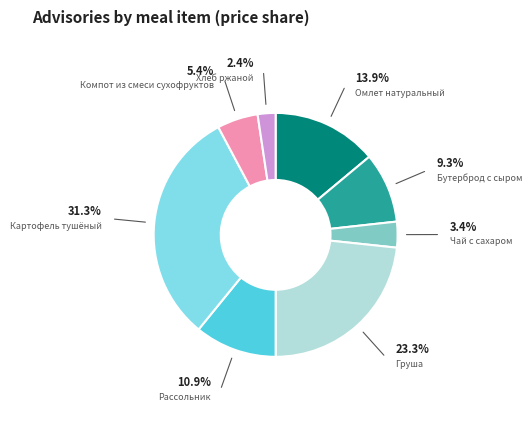

To the nearest percent, what is the average slice percentage?

12%